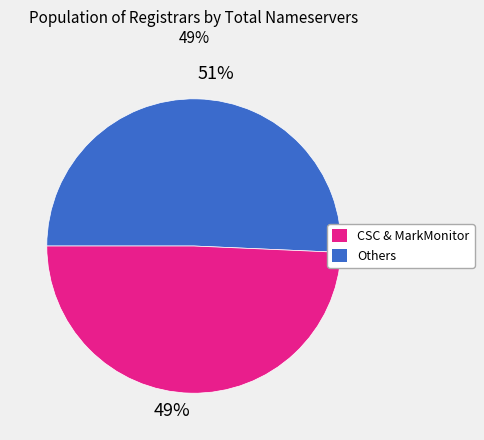

To the nearest percent, what is the average slice percentage?

50%